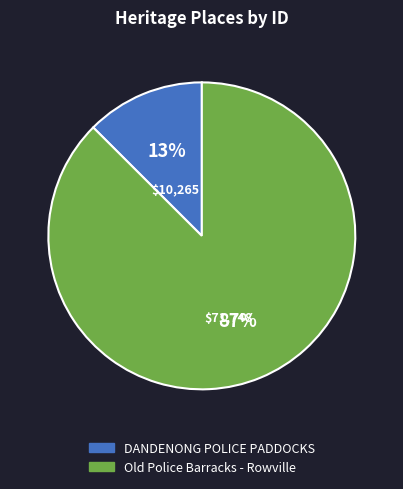

Is it true that Old Police Barracks - Rowville is 87% of the pie?

True